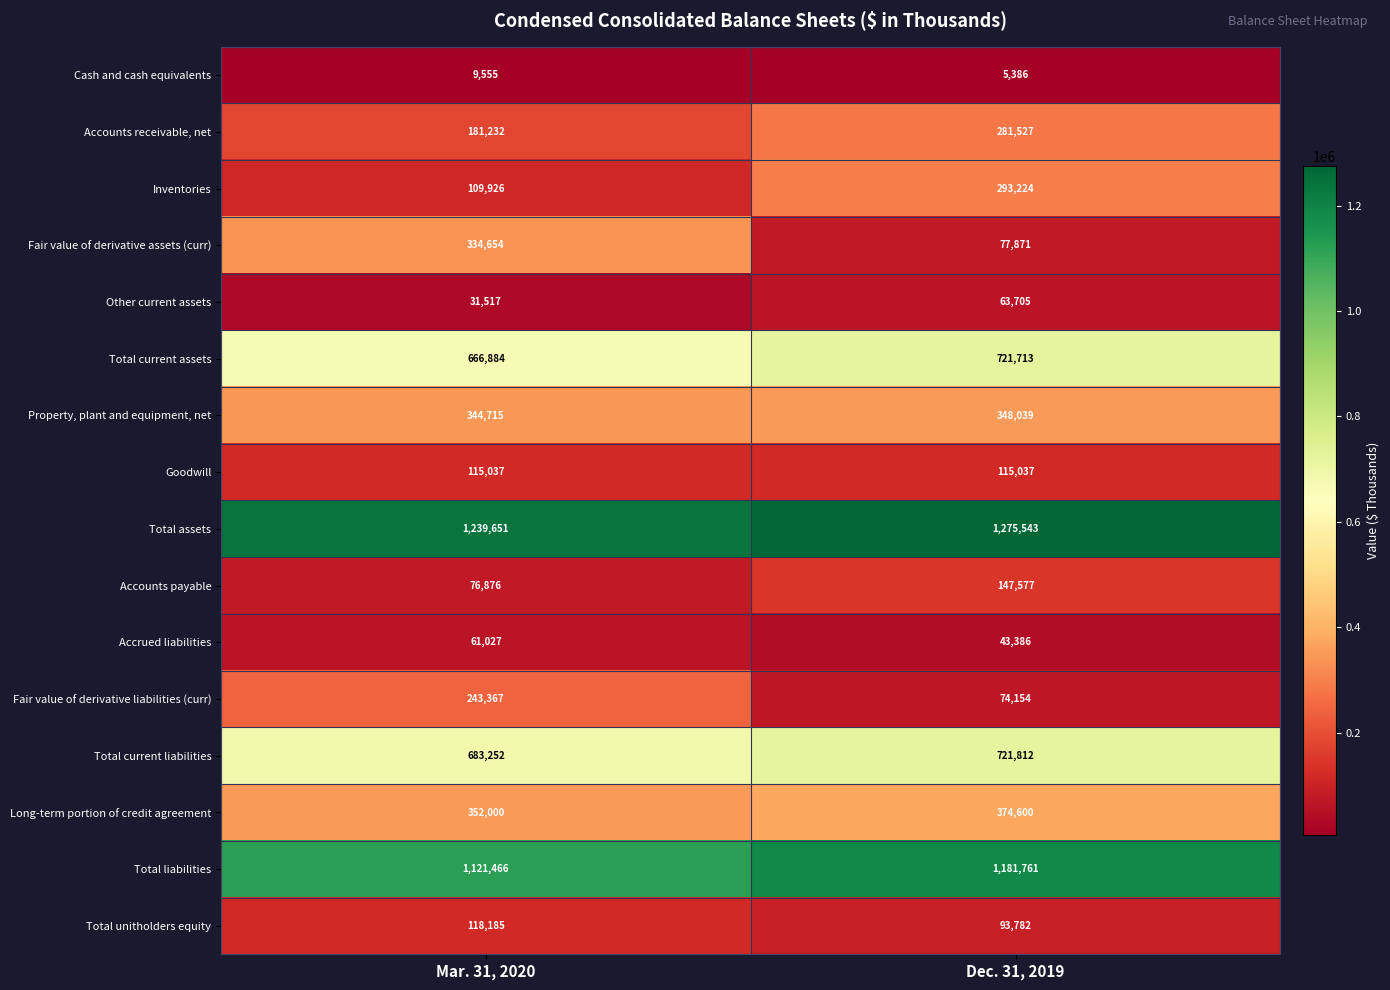

What is the minimum value shown in the chart?

5386